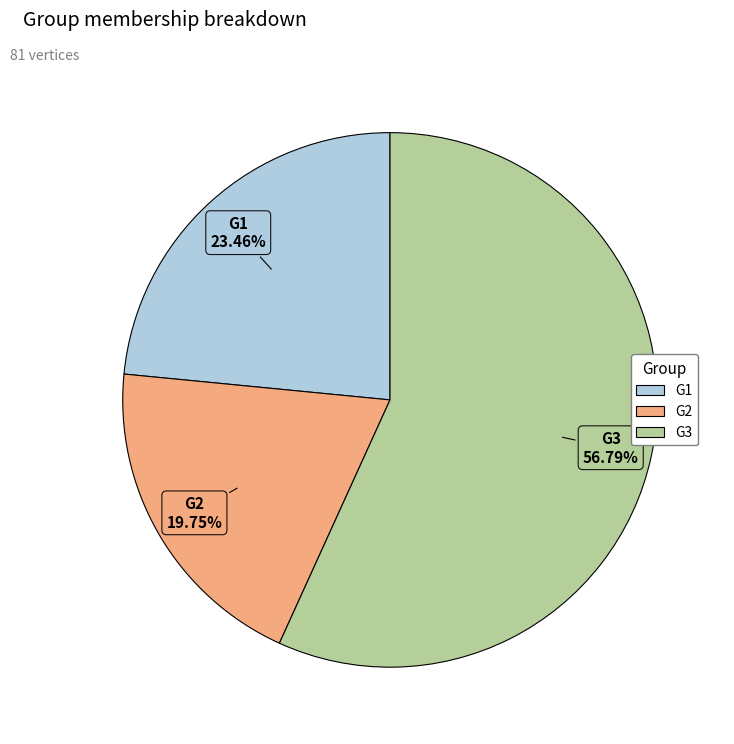

To the nearest percent, what is the difference between the largest and smallest slice percentages?

37%